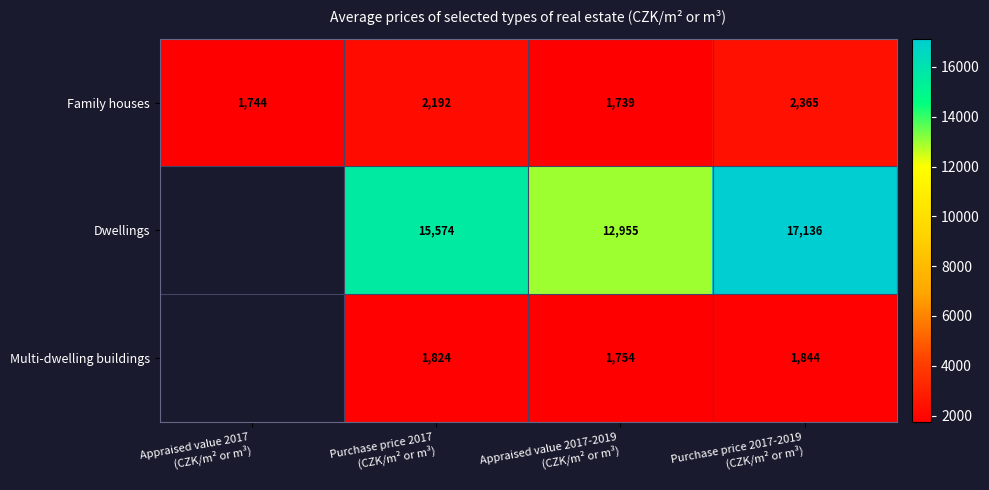

Between Appraised value 2017
(CZK/m² or m³) and Purchase price 2017
(CZK/m² or m³), which is larger?

Purchase price 2017
(CZK/m² or m³)